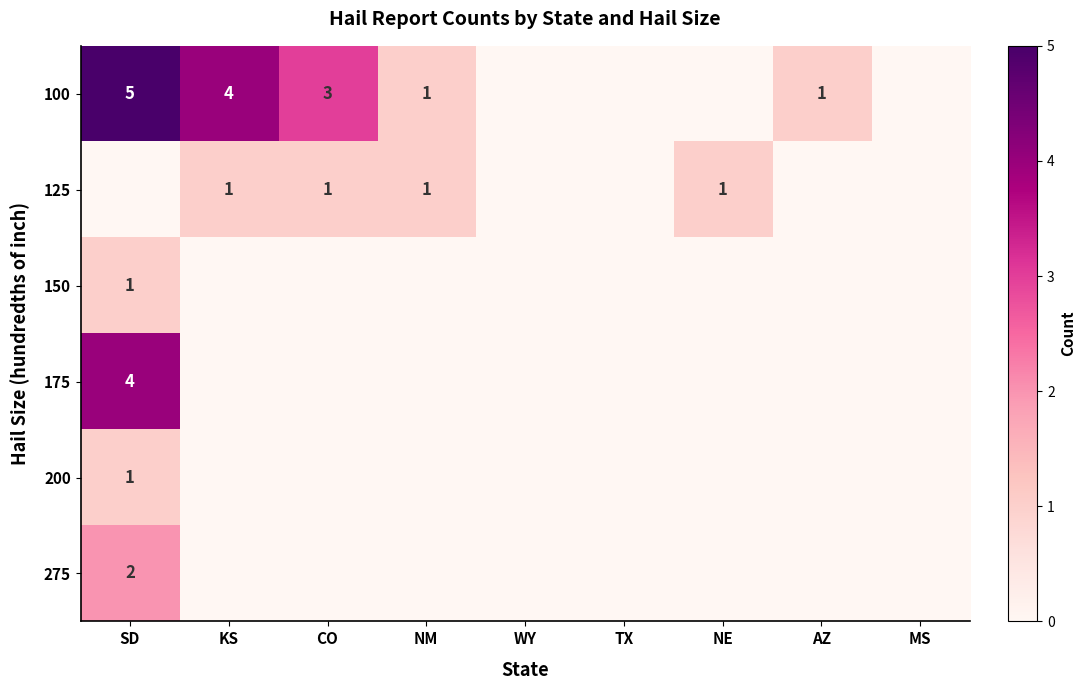

What is the maximum value shown in the chart?

5